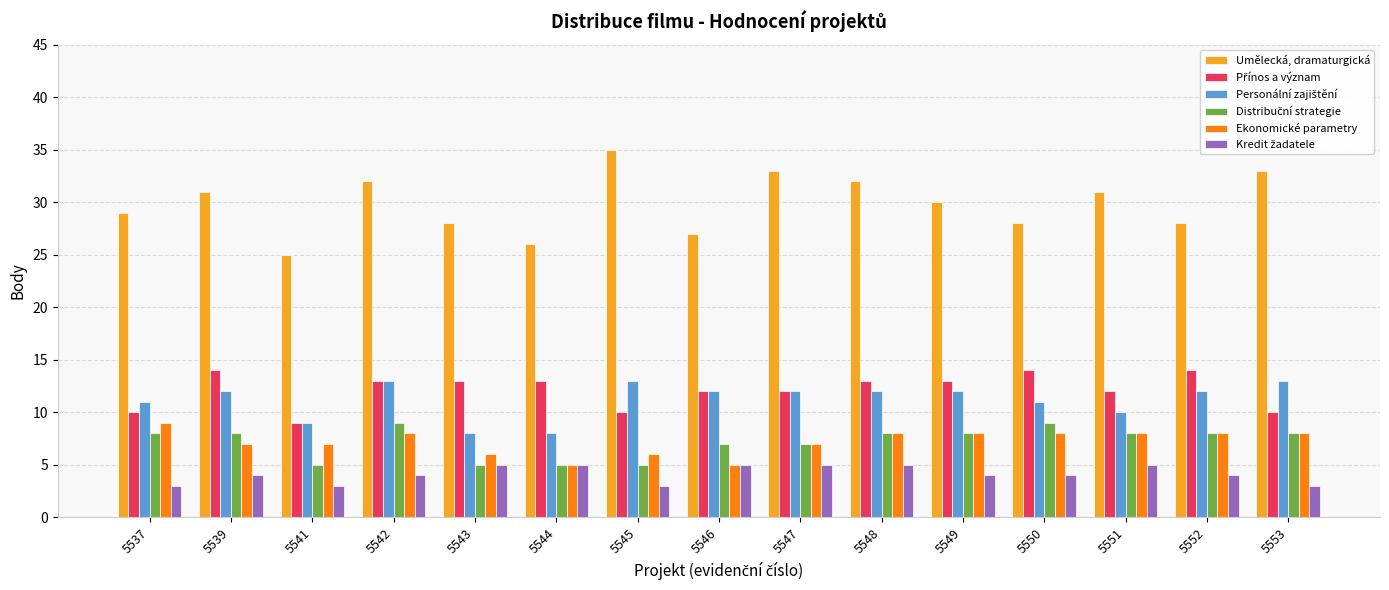

At which label does Umělecká, dramaturgická first exceed 30?

5539